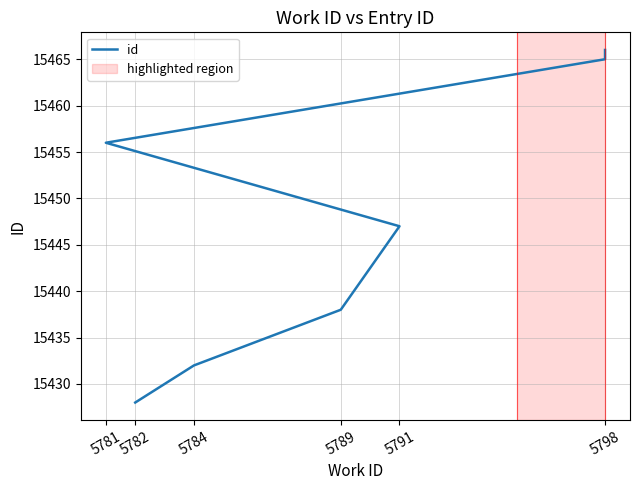

What is the value of the 7th point from the left?

15466